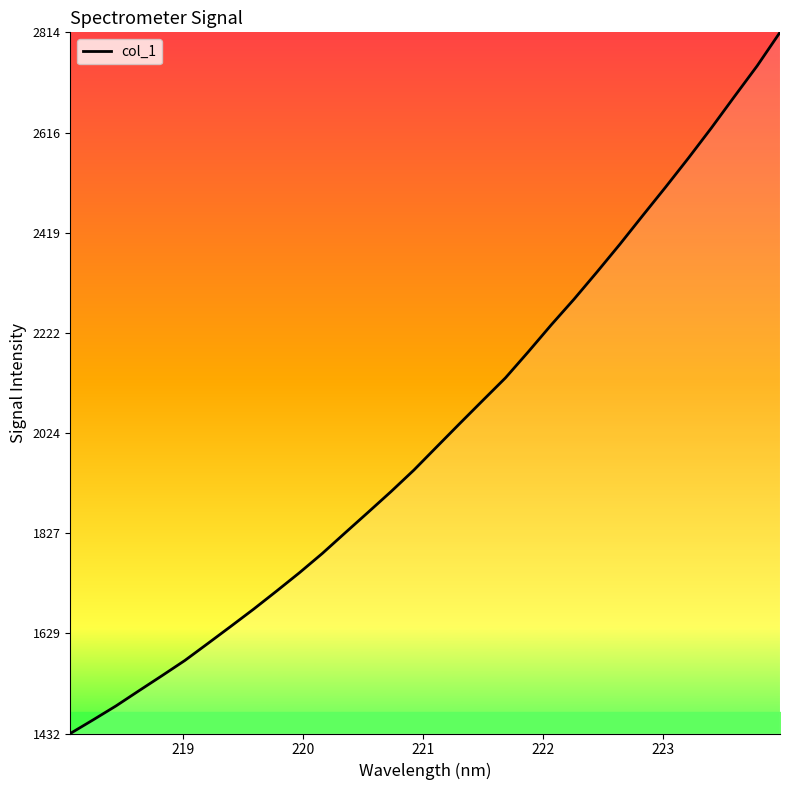

What is the difference between the maximum and minimum values?

1381.9